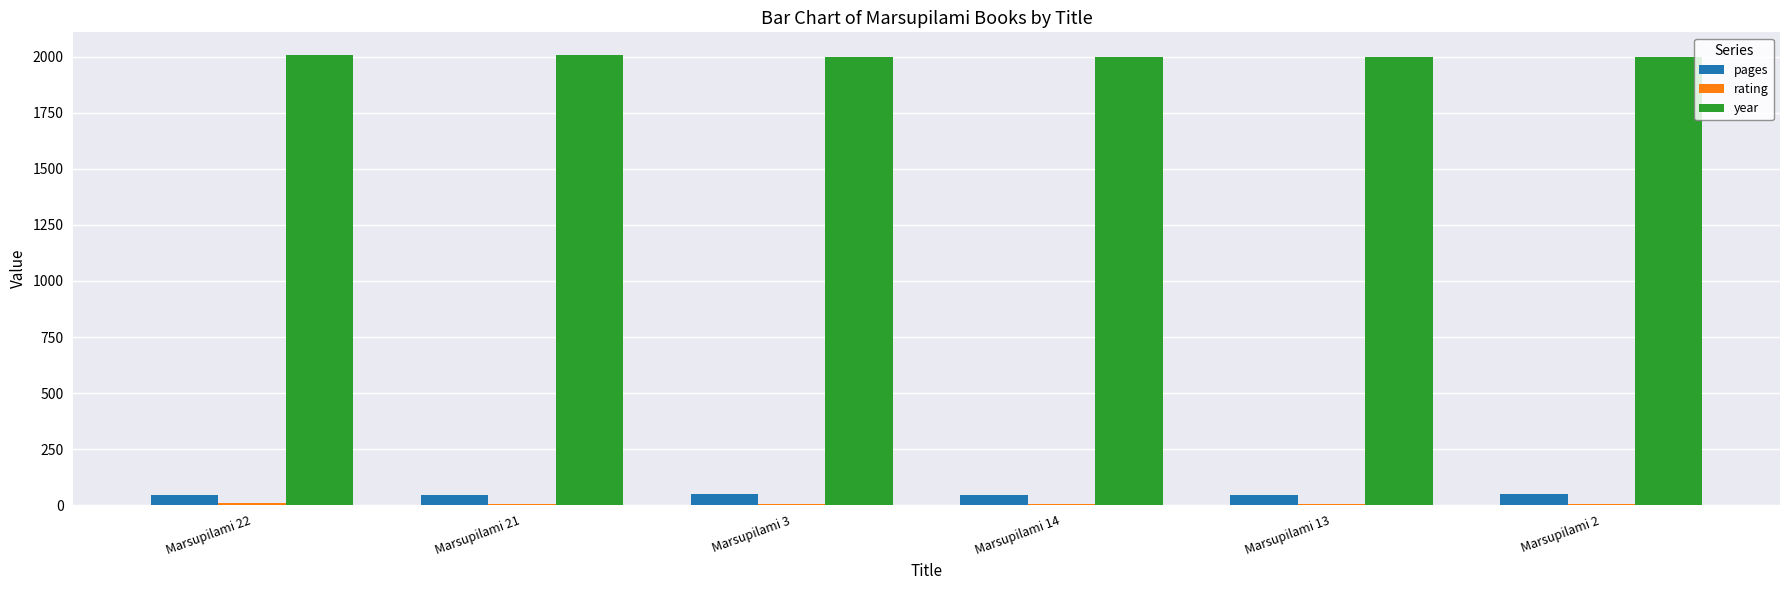

Does the chart contain stacked bars?

No